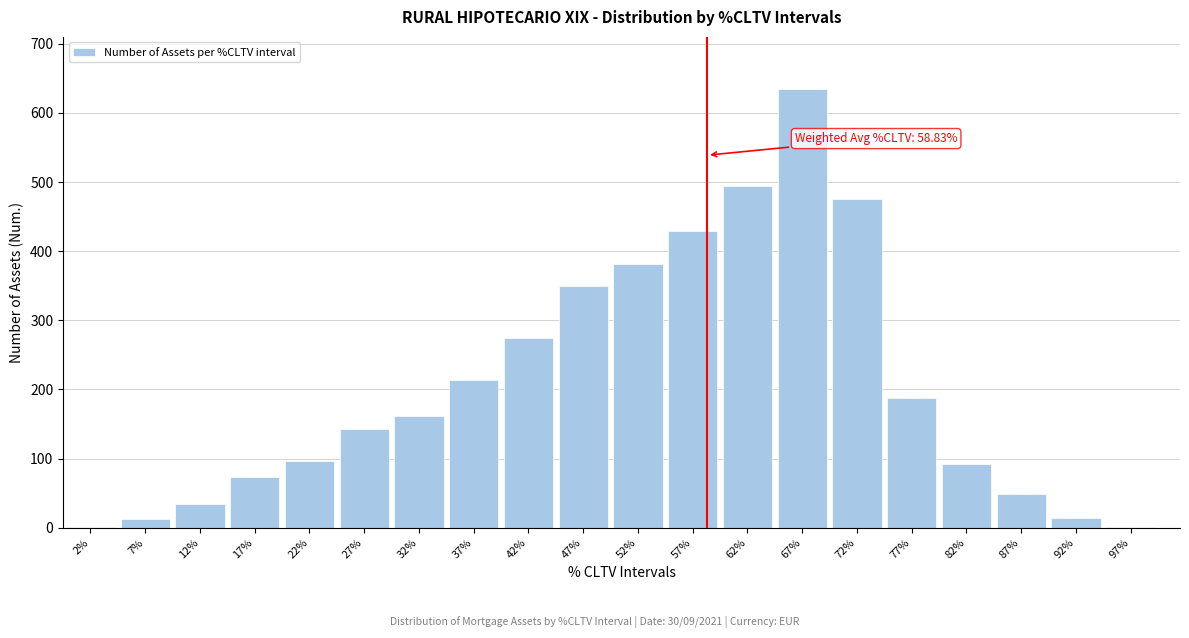

What is the maximum value shown in the chart?

634